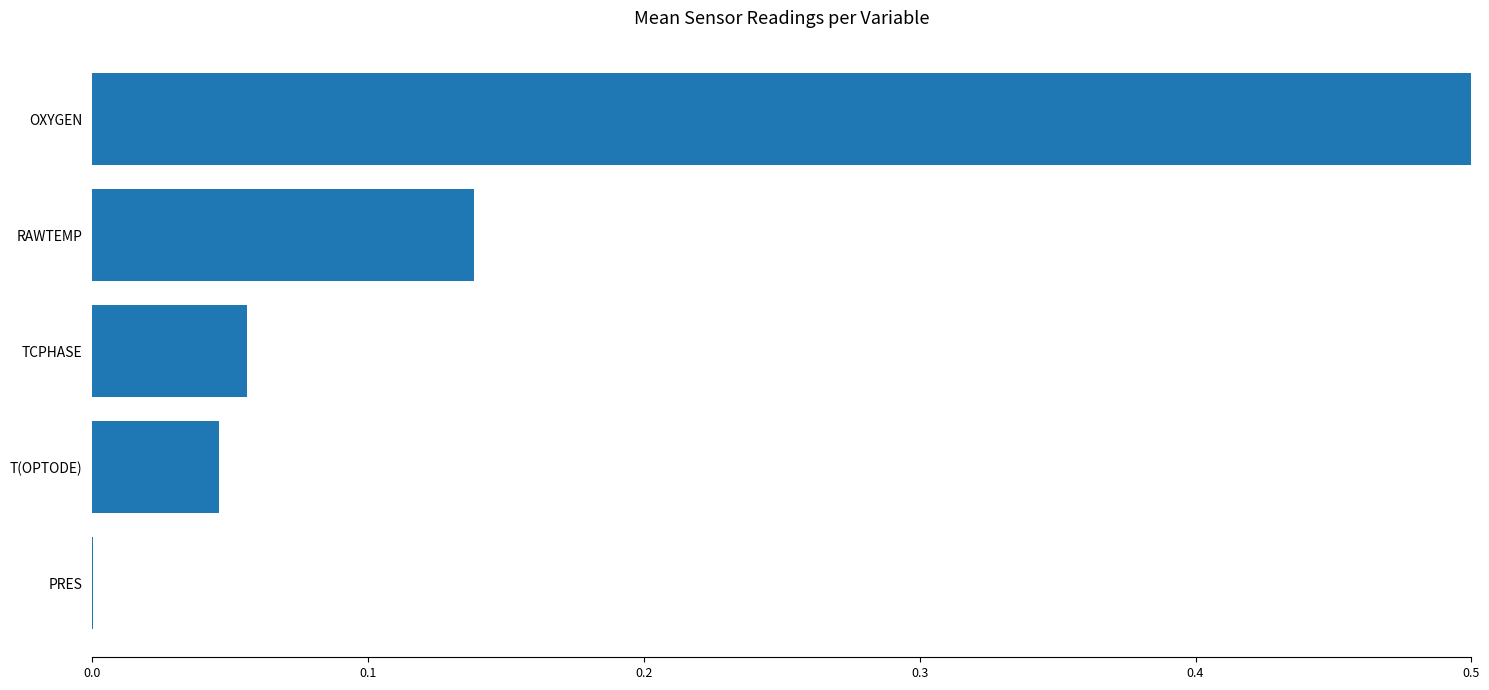

Is it true that the value at T(OPTODE) is 0.0?

True